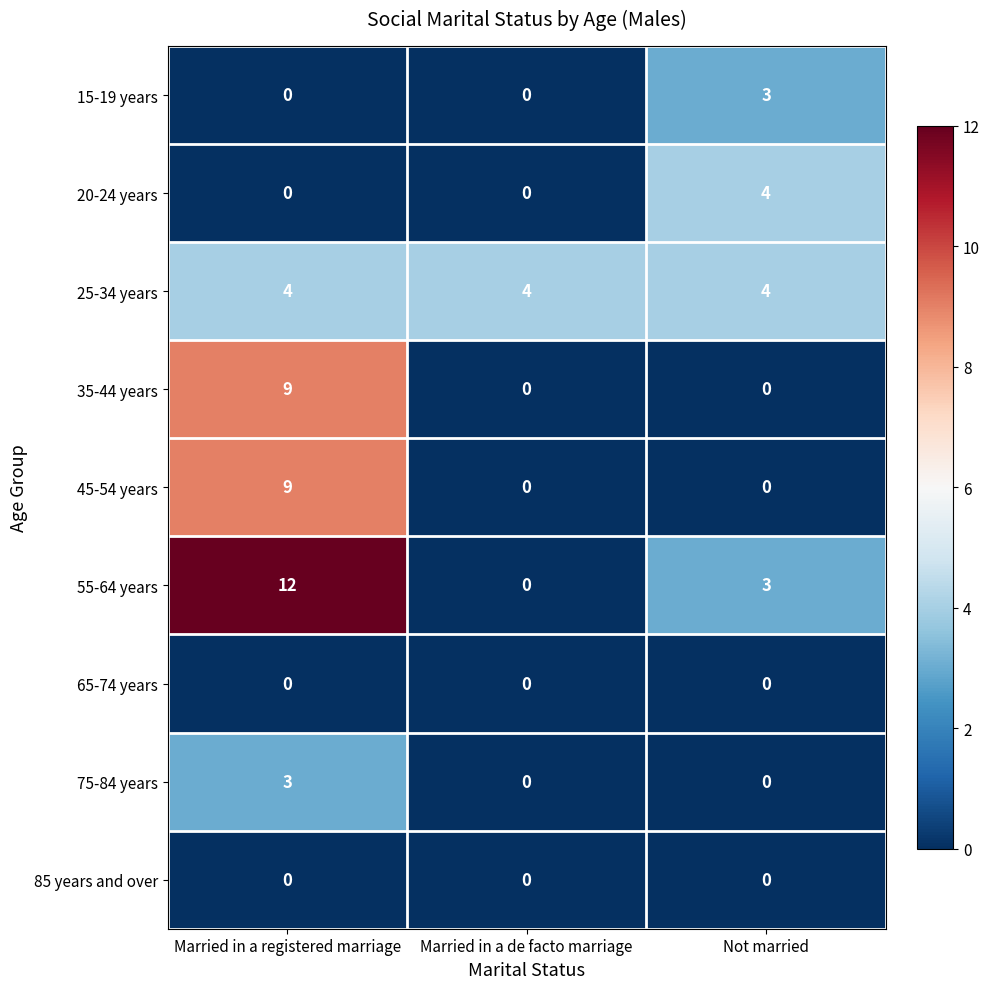

How many distinct data groups are displayed?

9